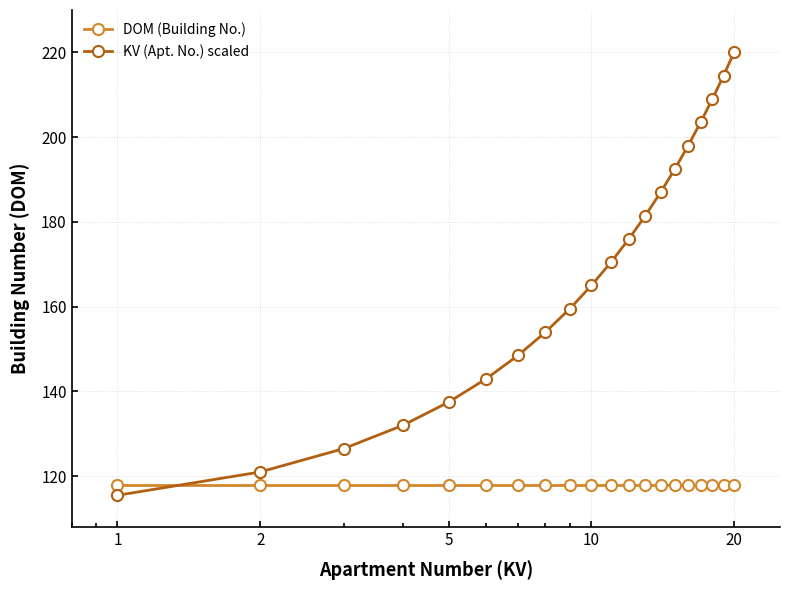

What is the maximum value shown in the chart?

220.0